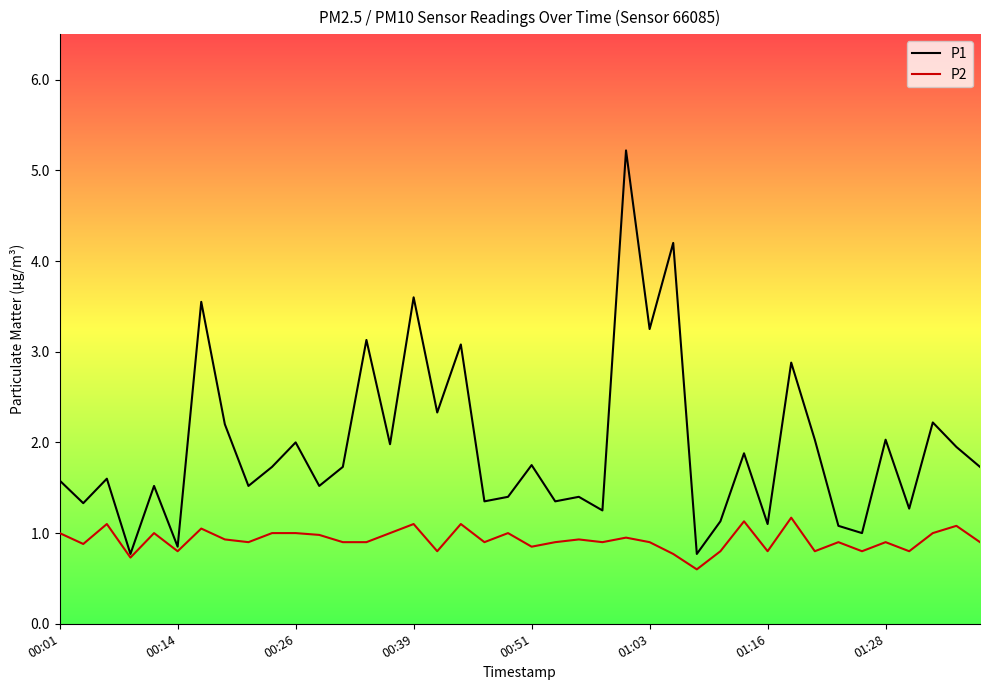

List the series in order of their overall mean, lowest first.

P2, P1